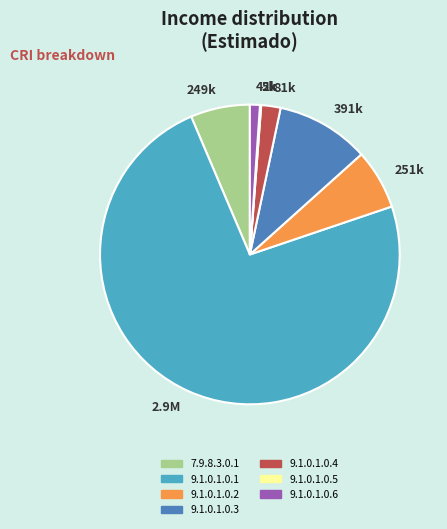

True or false: 9.1.0.1.0.6 accounts for 1% of the total.

True